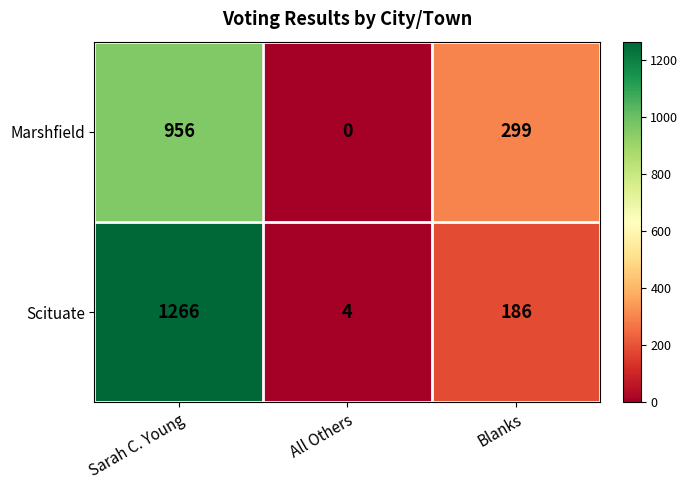

At which label does Marshfield first exceed 299?

Sarah C. Young